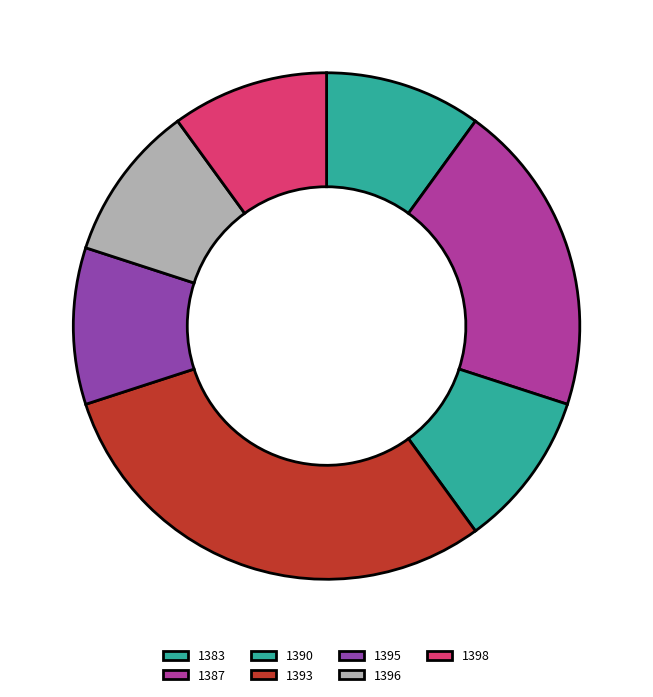

True or false: 1395 accounts for 1% of the total.

False